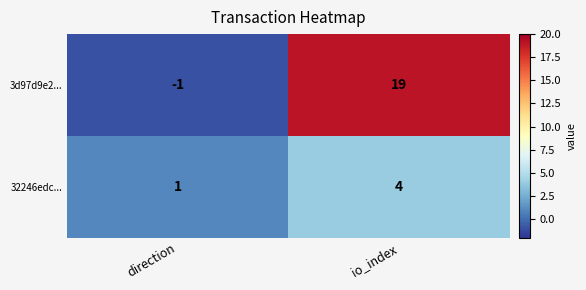

Rank the series by their average value, from highest to lowest.

3d97d9e2..., 32246edc...